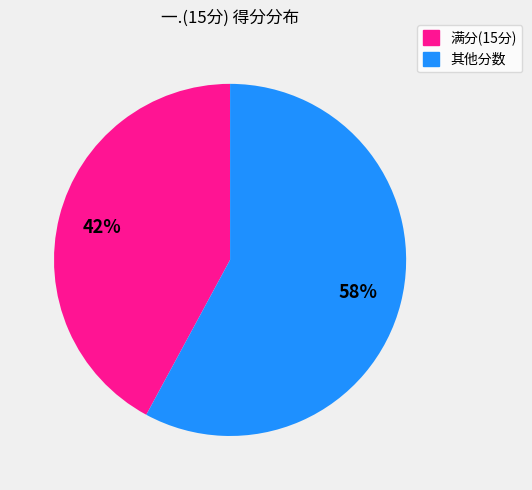

To the nearest percent, what is the difference between the largest and smallest slice percentages?

16%